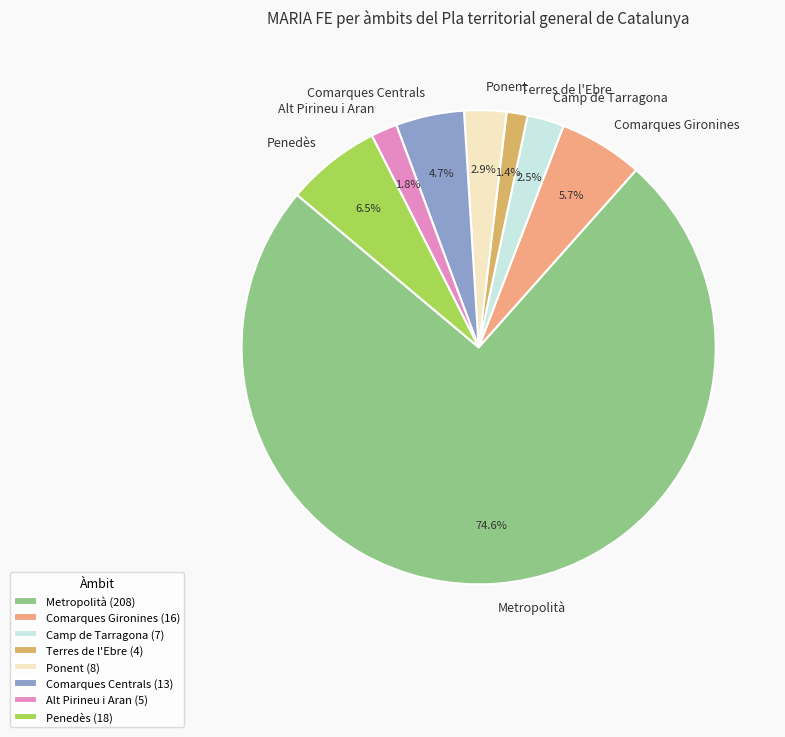

Approximately how many times larger is the value at Alt Pirineu i Aran compared to Comarques Centrals?

0.4